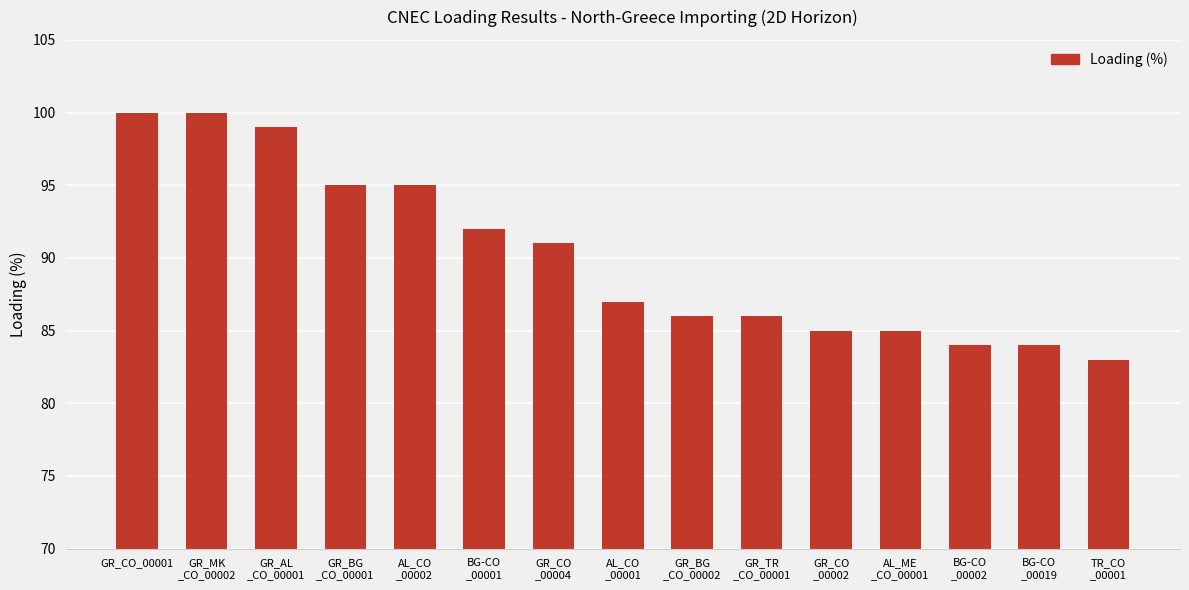

What is the change in value from BG-CO
_00001 to AL_CO
_00001?

-5